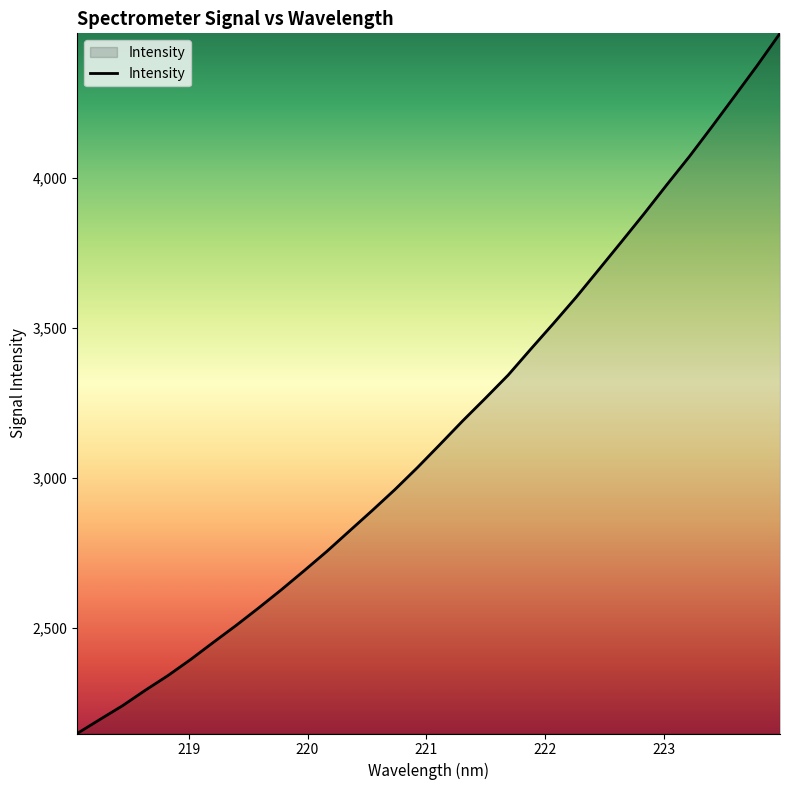

What is the greatest value displayed?

4482.1